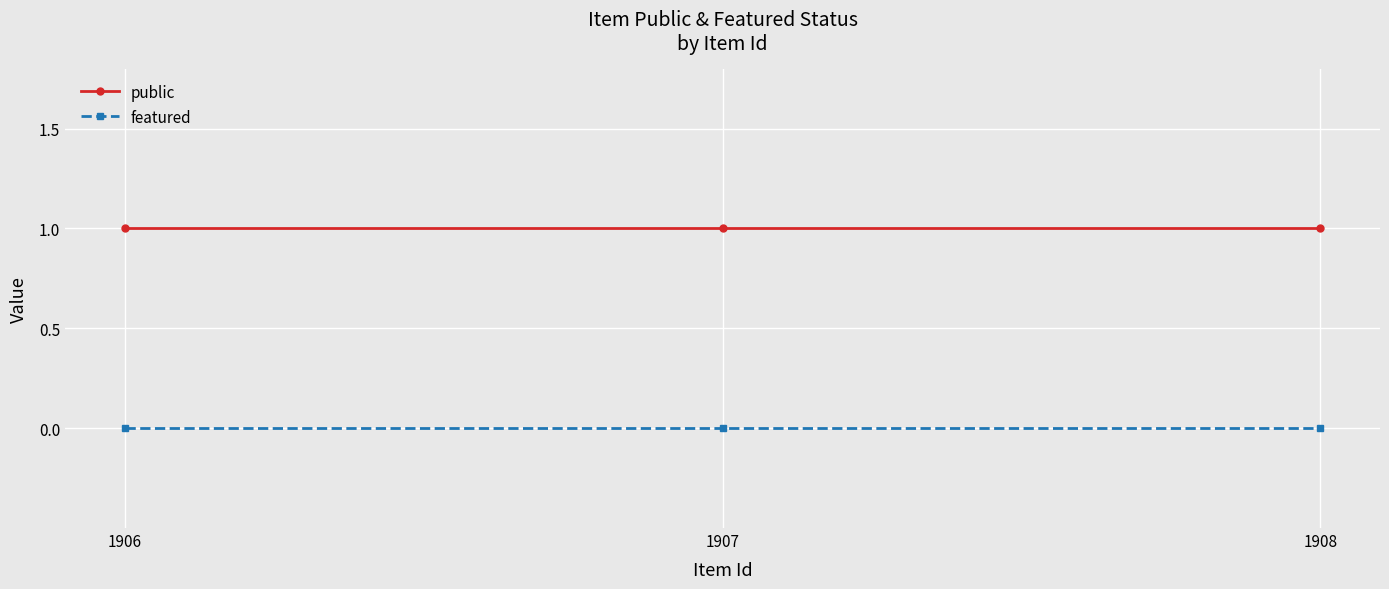

The value of featured at 1906 is 0. True or false?

True